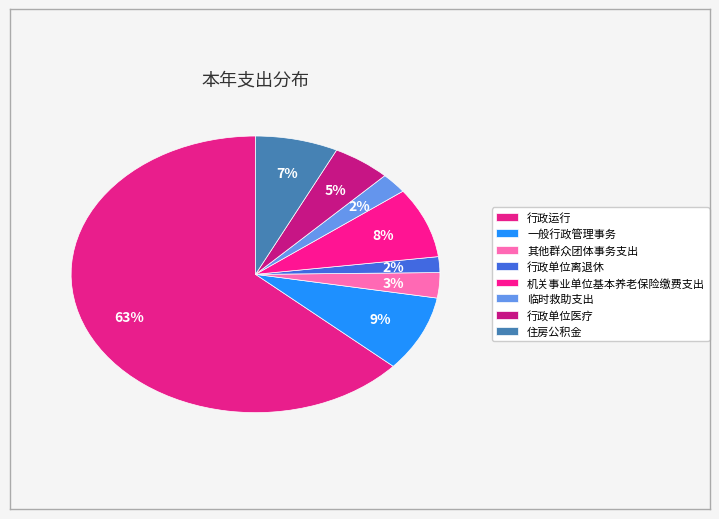

Does any single category account for the majority?

Yes